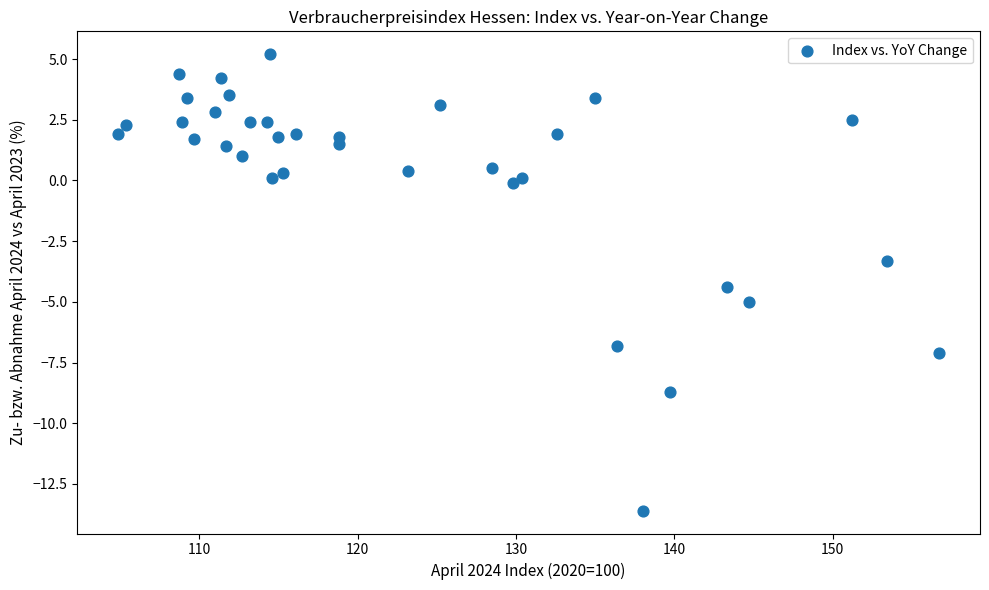

What is the range of X values (max minus min)?

51.8